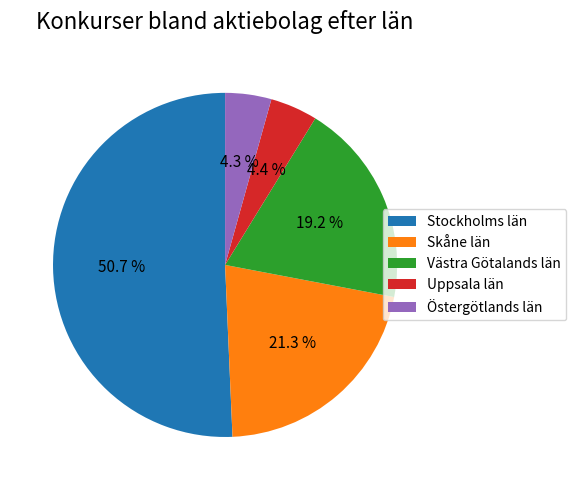

To the nearest percent, what is the average slice percentage?

20%